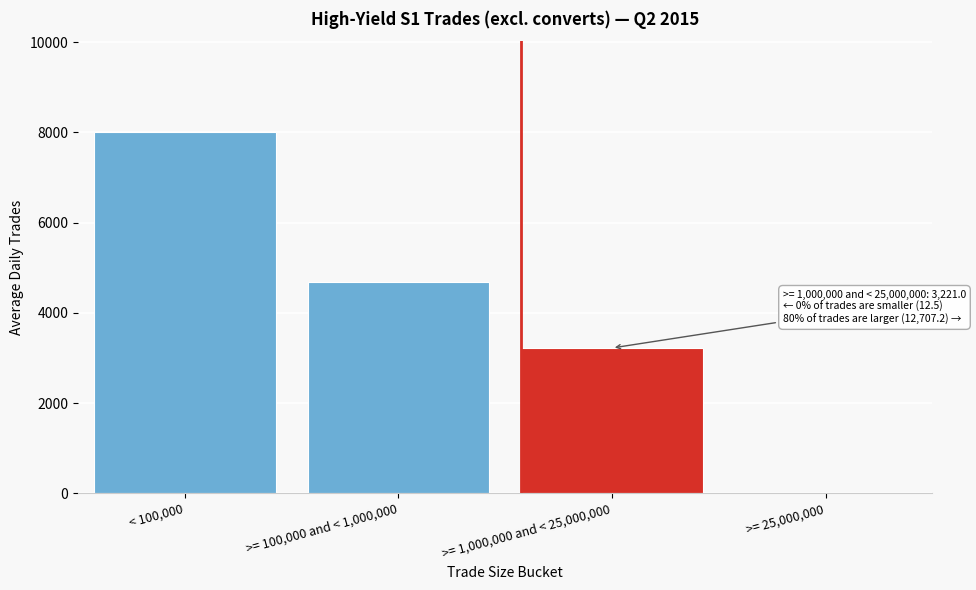

Reading right to left, transcribe all the data shown in this chart.

>= 25,000,000=12.5	>= 1,000,000 and < 25,000,000=3221.0	>= 100,000 and < 1,000,000=4689.6	< 100,000=8017.5